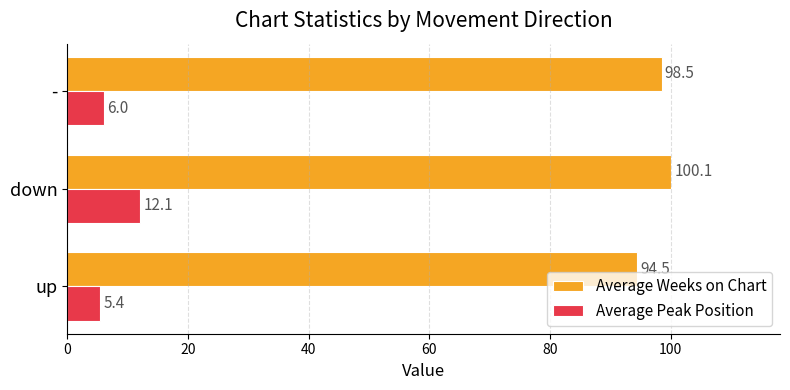

What is the approximate value of Average Peak Position at down?

12.1